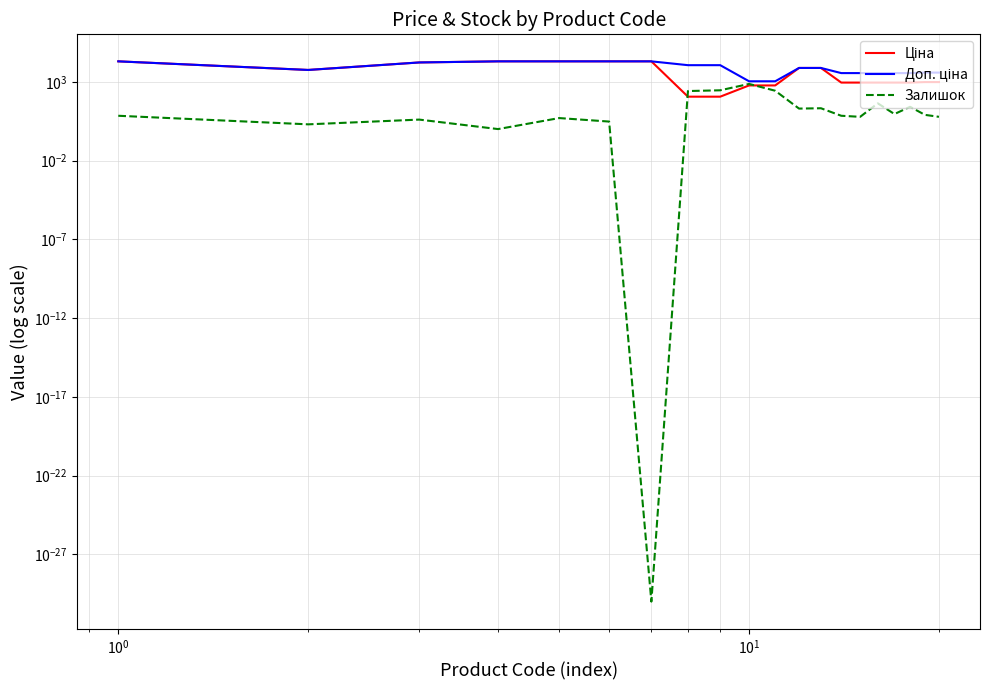

Which series has the largest range (max minus min)?

Ціна